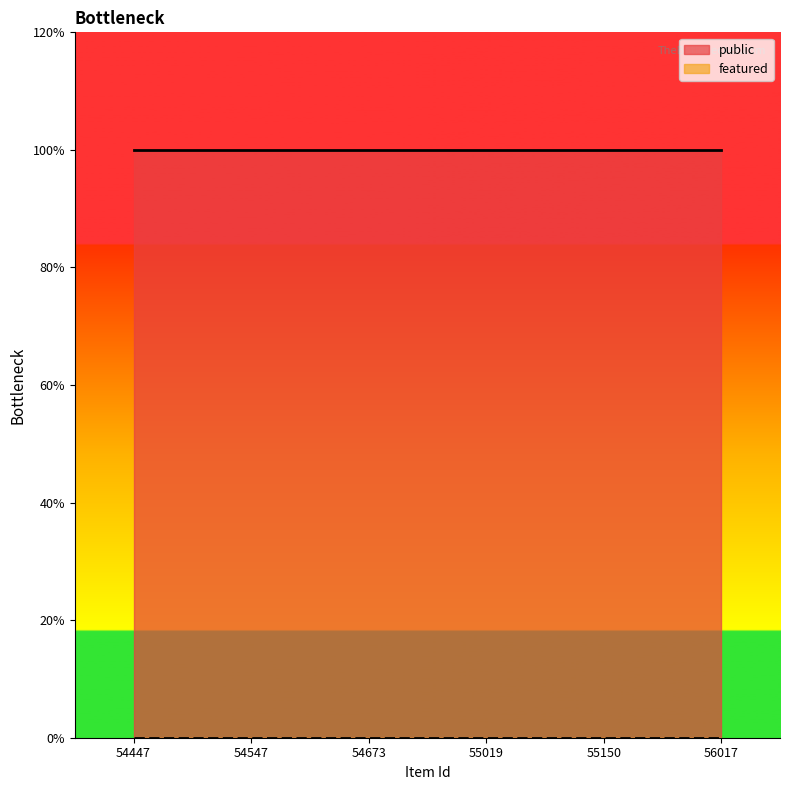

Reading left to right, list all the values displayed in this chart.

public: 54447=1	54547=1	54673=1	55019=1	55150=1	56017=1
featured: 54447=0	54547=0	54673=0	55019=0	55150=0	56017=0